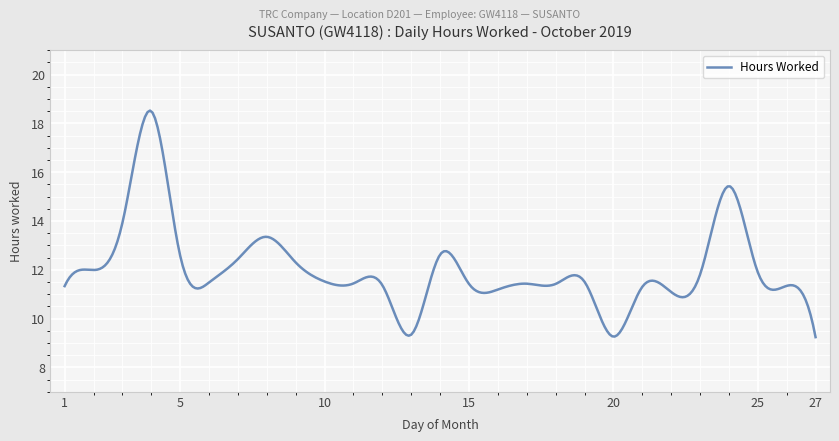

What is the difference between the maximum and minimum values?

9.3